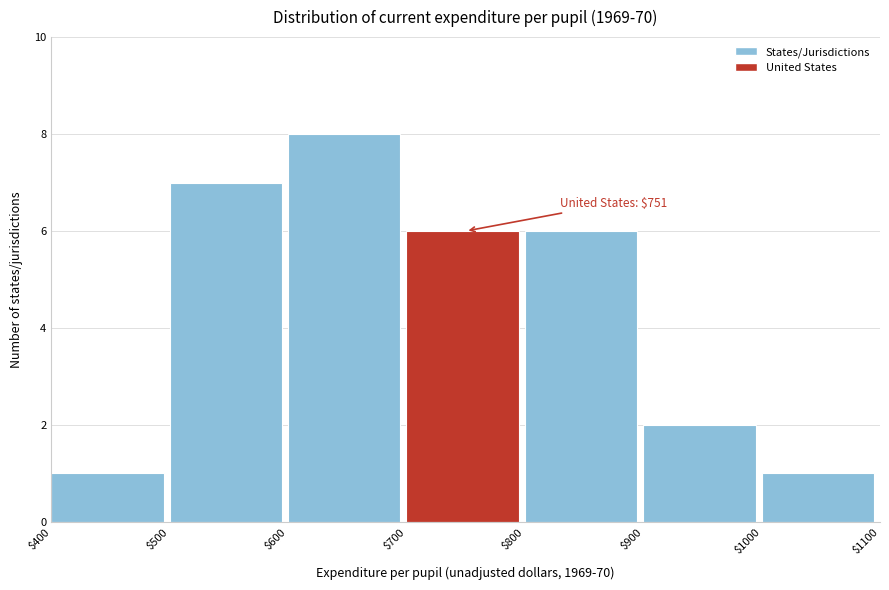

Over which range of the x-axis is the bar tallest?

$600 to $700